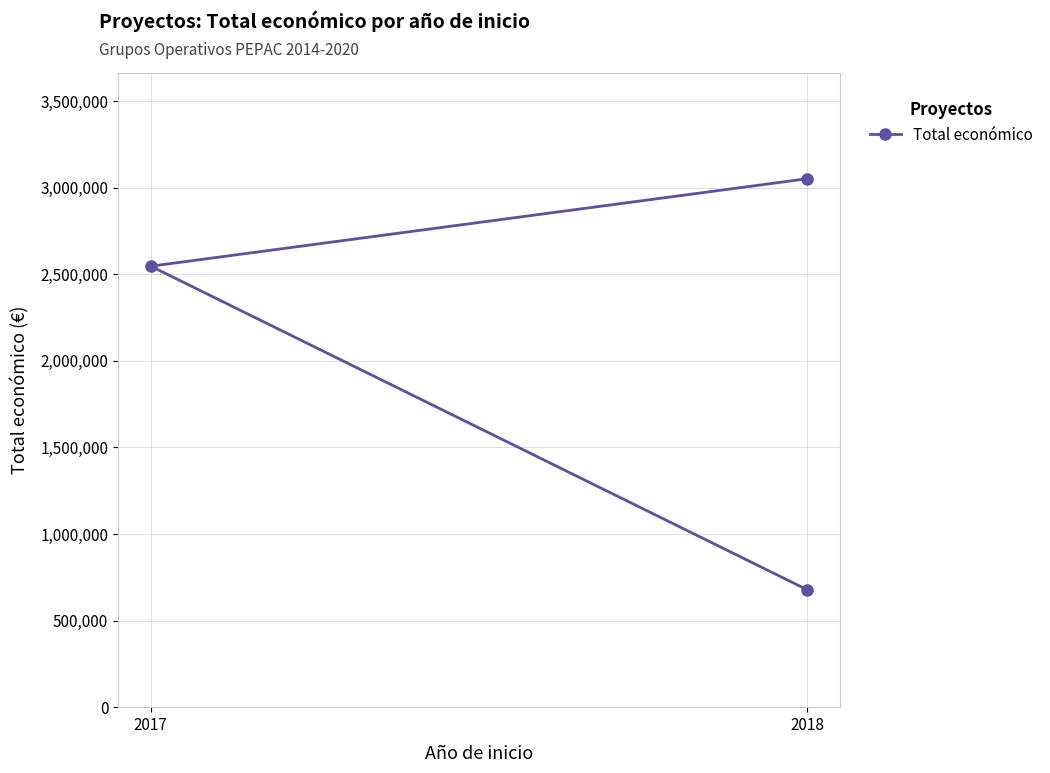

How many values exceed 2546283?

1